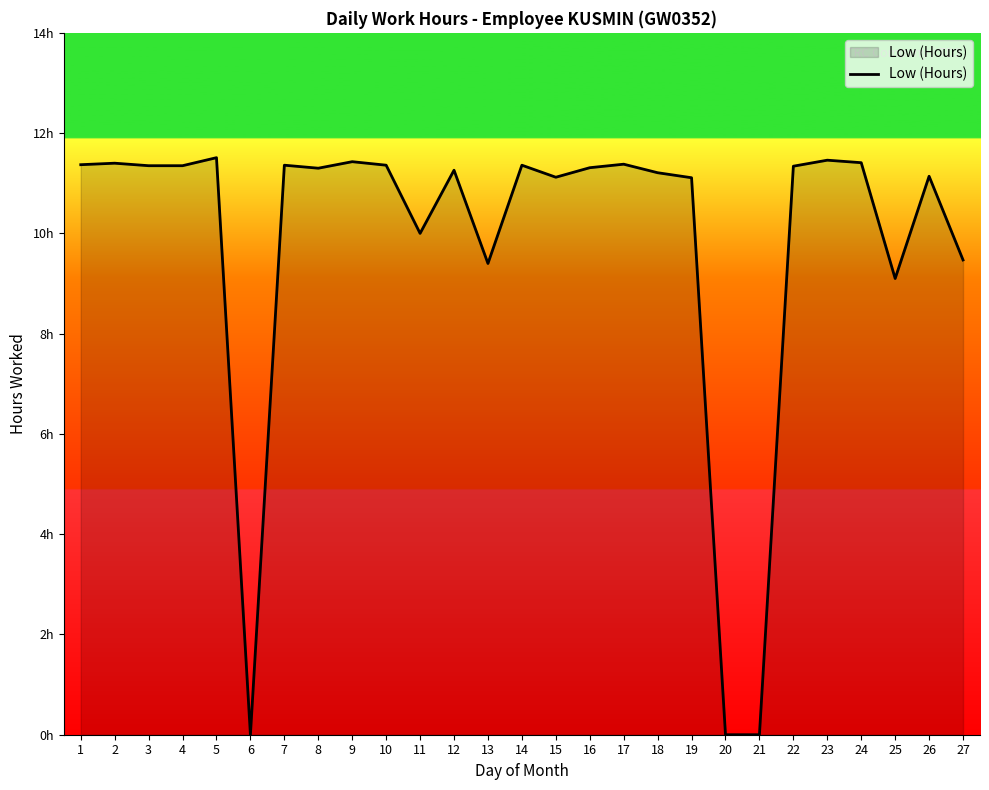

Does the chart display data point markers on the line(s)?

No